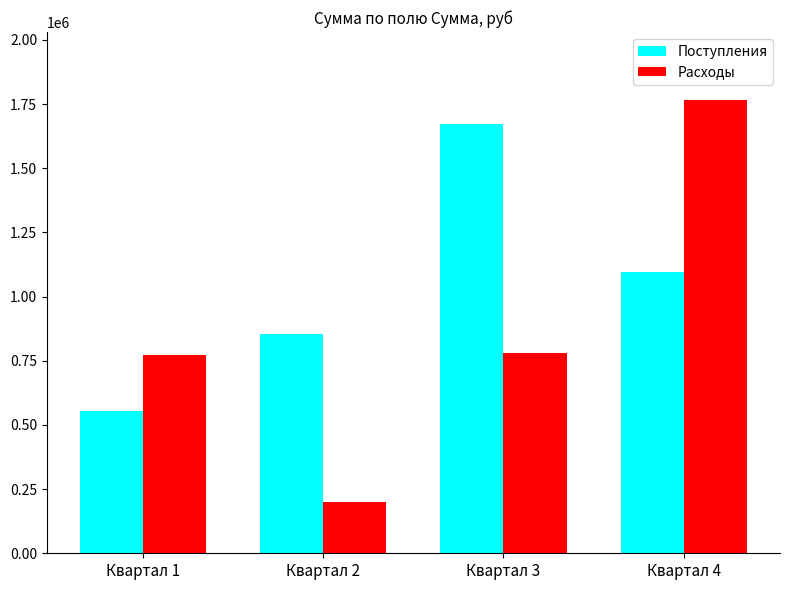

What is the minimum value for Поступления?

553294.5